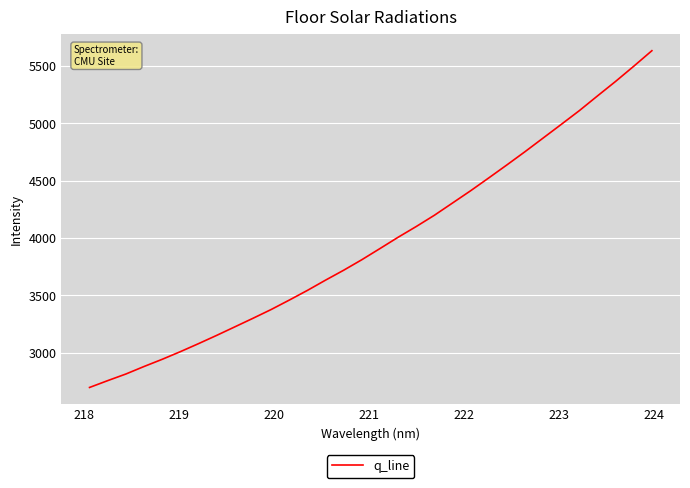

What is the difference between the maximum and minimum values?

2934.7